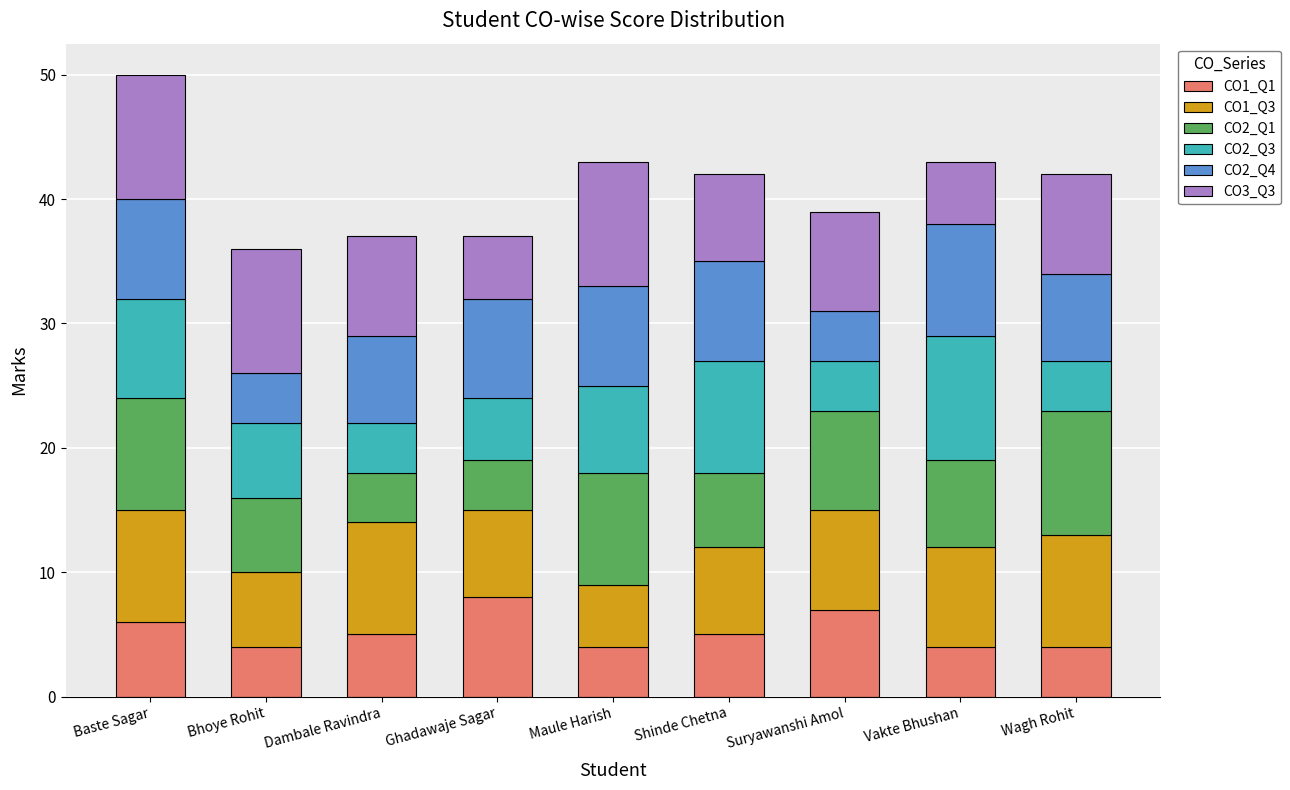

What is the highest value of the CO1_Q1 series?

8